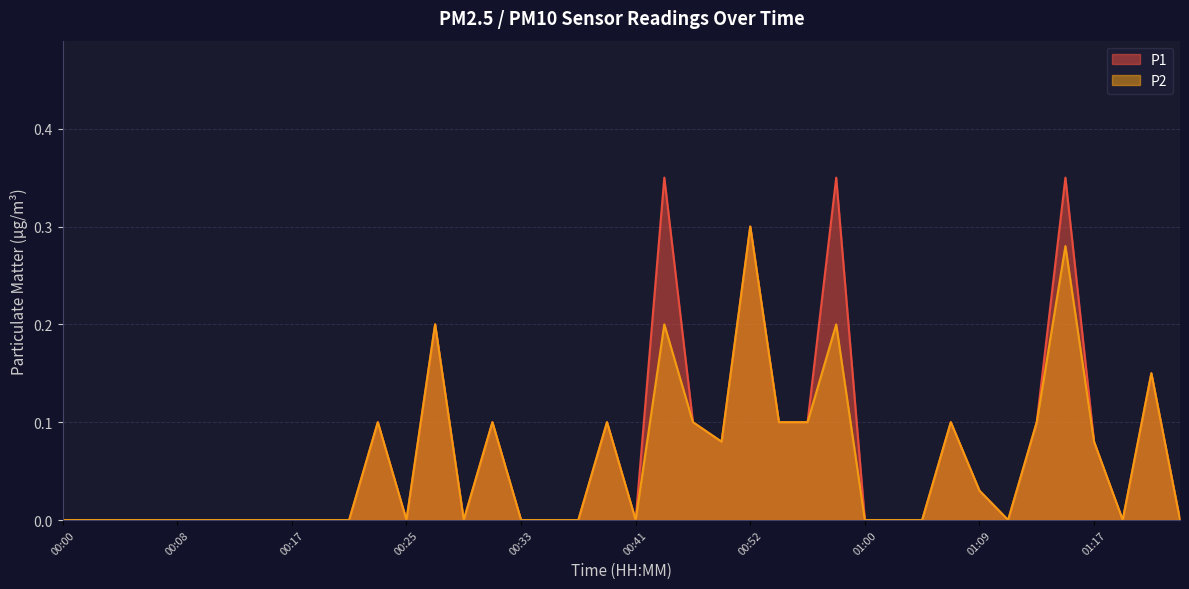

At how many categories does at least one series exceed 0?

17